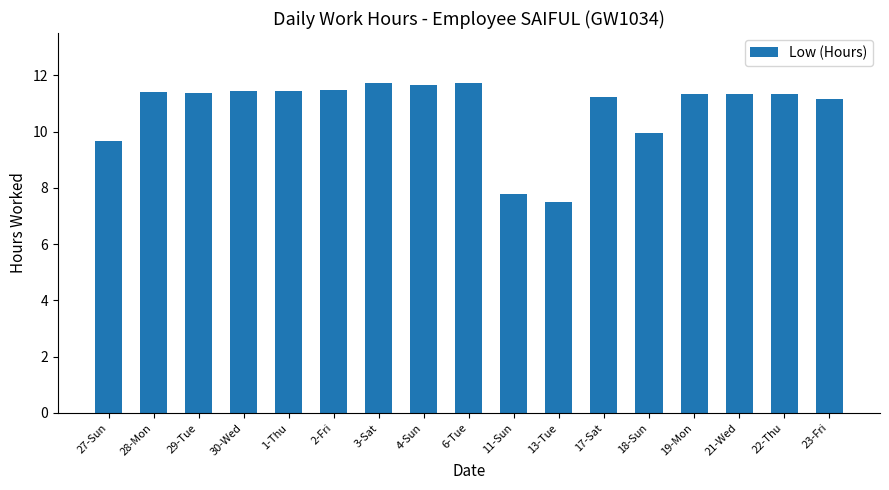

What is the label of the 10th bar from the left?

11-Sun